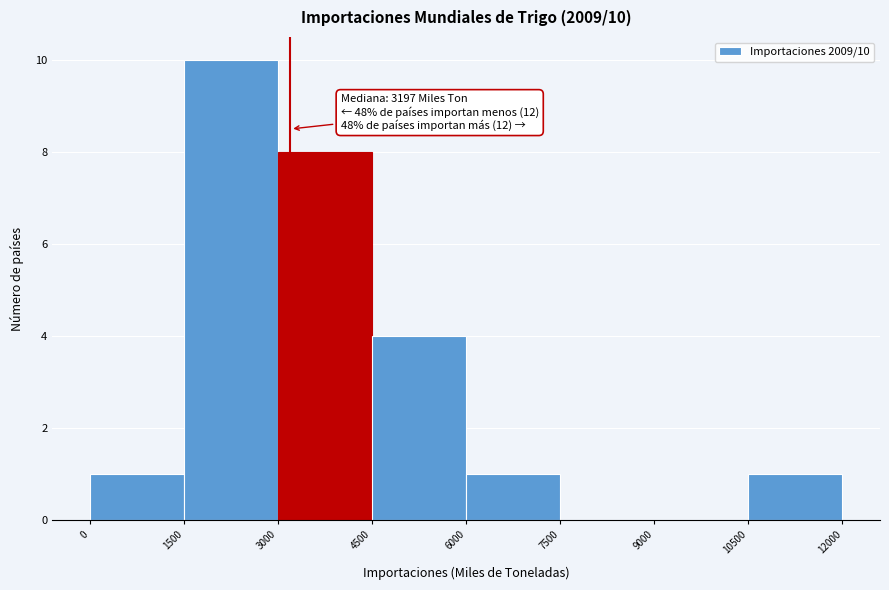

Over which range of the x-axis is the bar tallest?

1500 to 3000